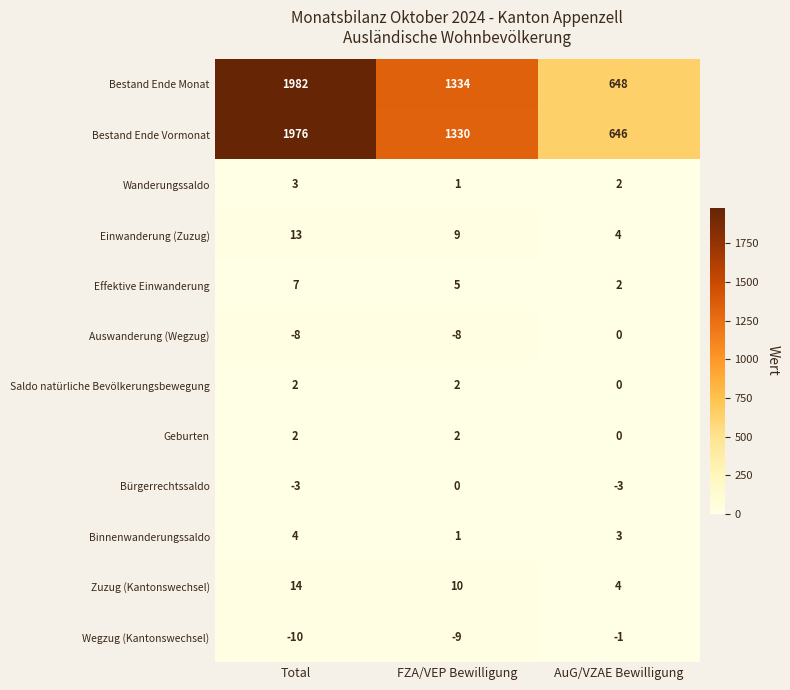

Rank the categories by Wegzug (Kantonswechsel) value from lowest to highest.

Total, FZA/VEP Bewilligung, AuG/VZAE Bewilligung